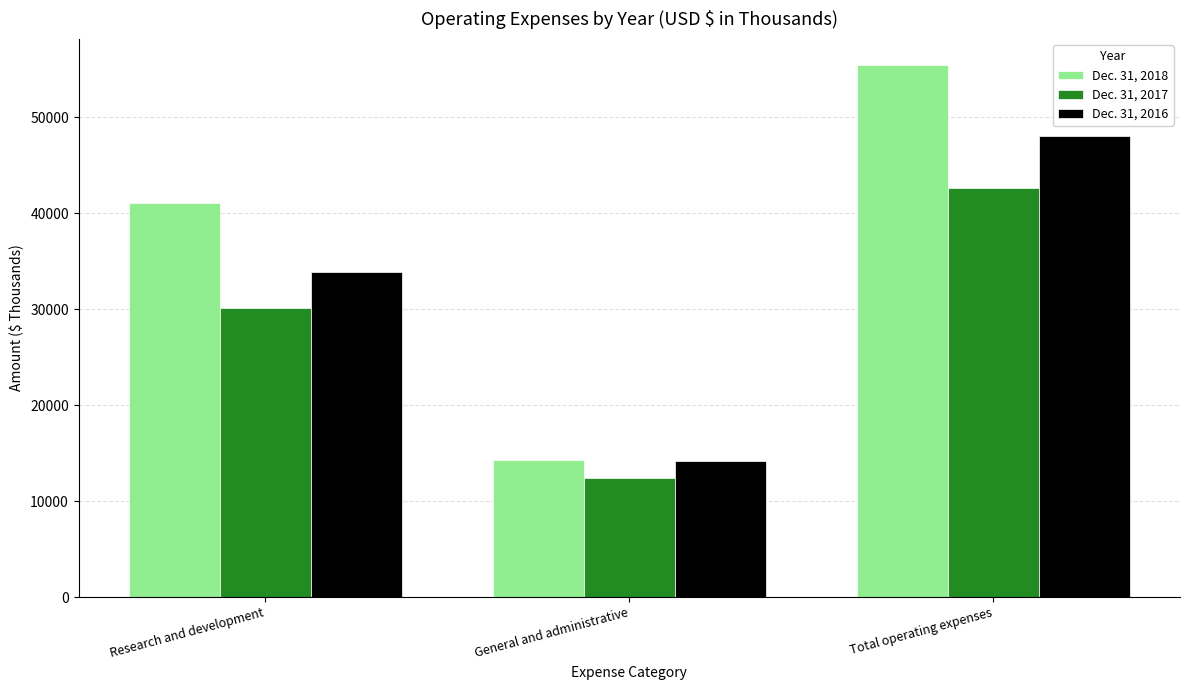

Which series changed the most between Research and development and Total operating expenses?

Dec. 31, 2018